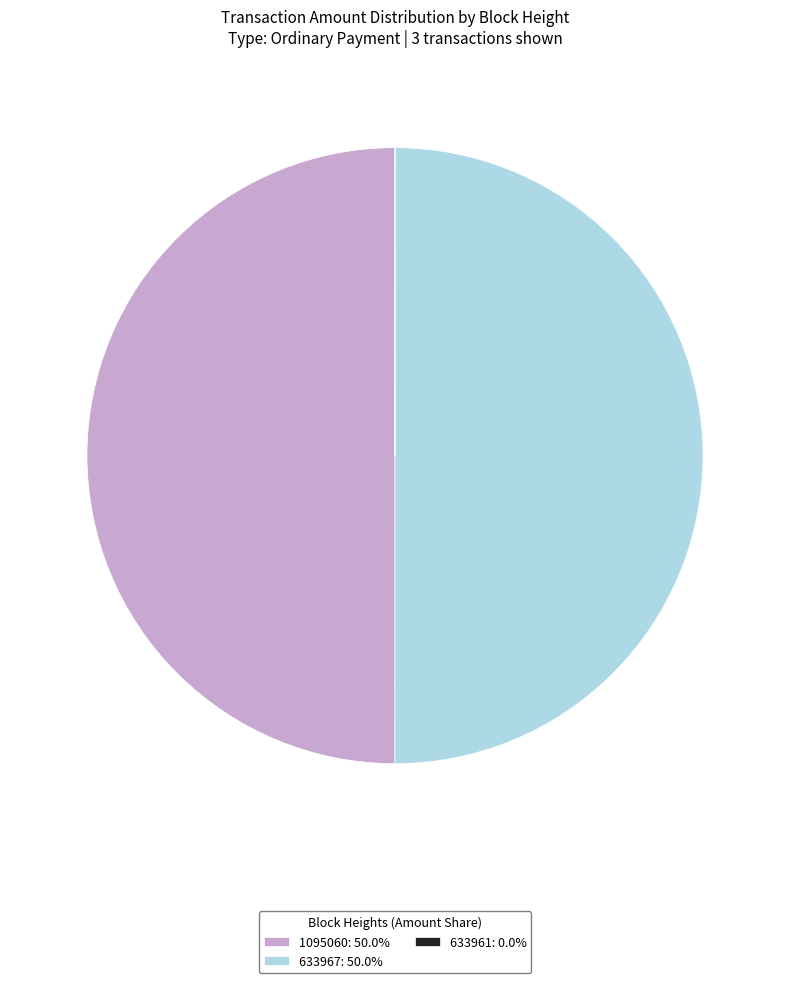

Combined, do 633967: 50.0% and 1095060: 50.0% account for over 50%?

Yes